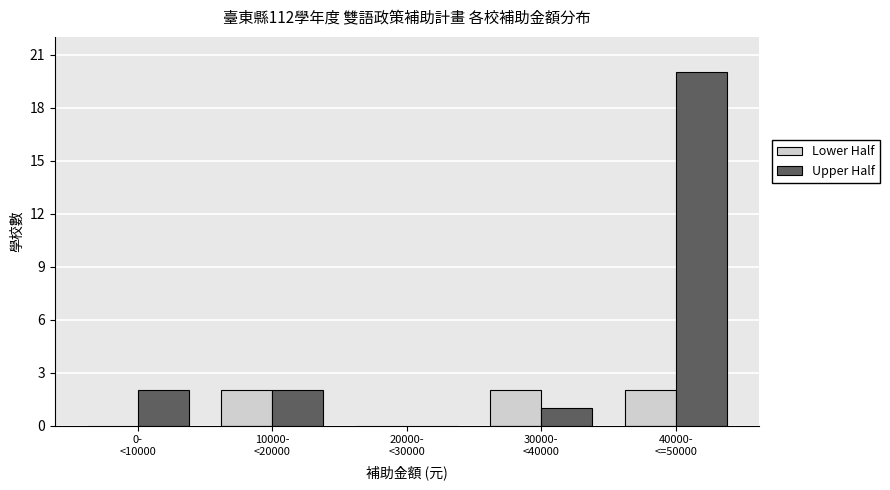

Which series has the largest total across all categories?

Upper Half